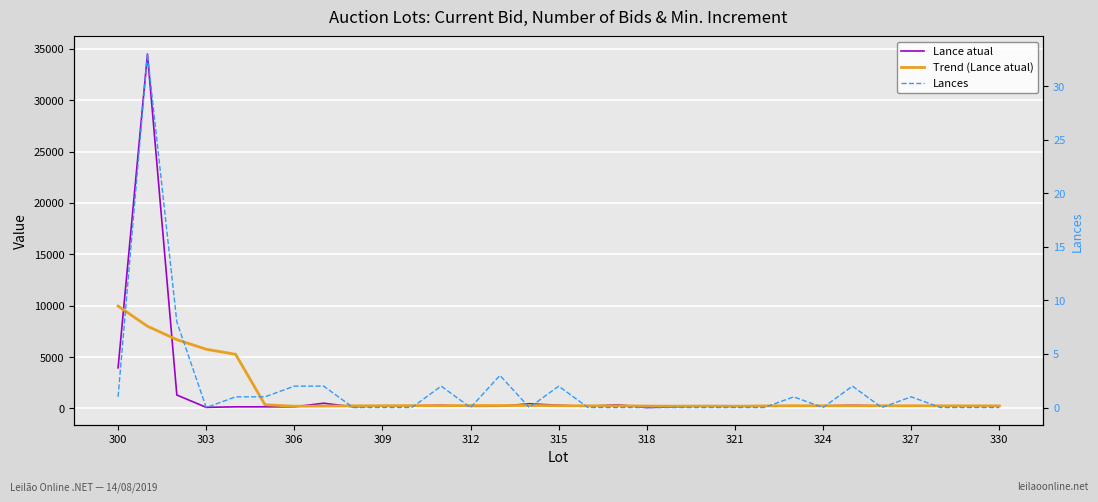

How many categories are shown in the chart?

31